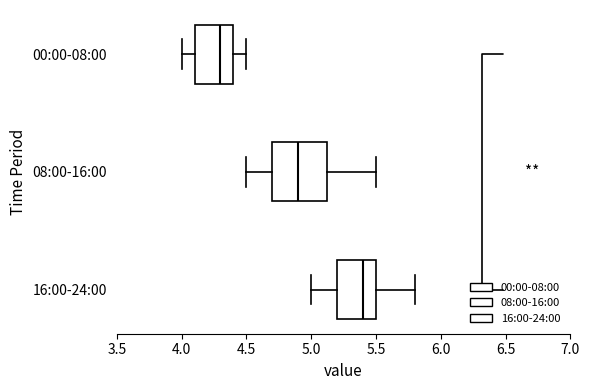

Reading bottom to top, transcribe this box plot: for each box, give where its median line is, the range the box spans, and where its two whiskers end, as read against the x-axis. The values are not printed on the chart, so give them approximately, as read against the axis.

16:00-24:00: median 5.40, box 5.20 to 5.50, whiskers 5.00 to 5.80
08:00-16:00: median 4.90, box 4.70 to 5.15, whiskers 4.50 to 5.50
00:00-08:00: median 4.30, box 4.10 to 4.40, whiskers 4.00 to 4.50